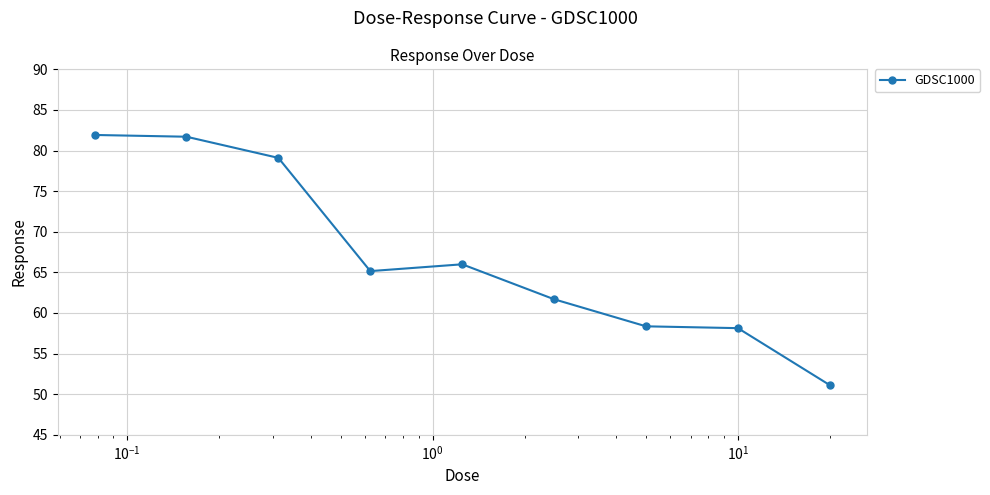

What is the sum of all values?

603.2